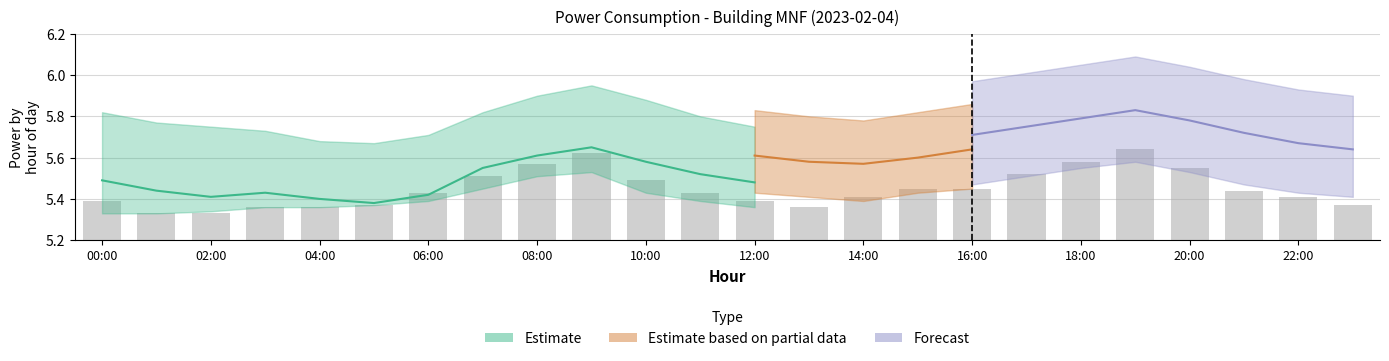

Is it true that the value at 15 is 0.4?

False